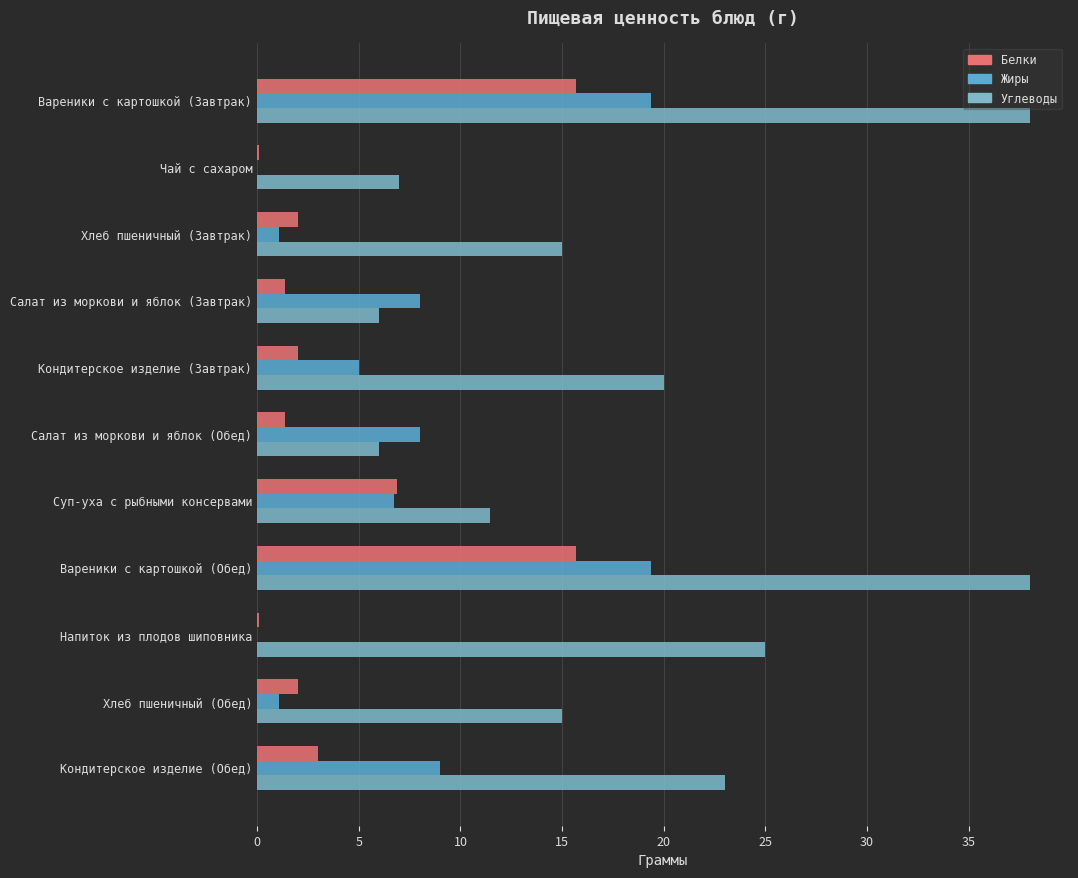

Which series has the widest spread of values?

Углеводы